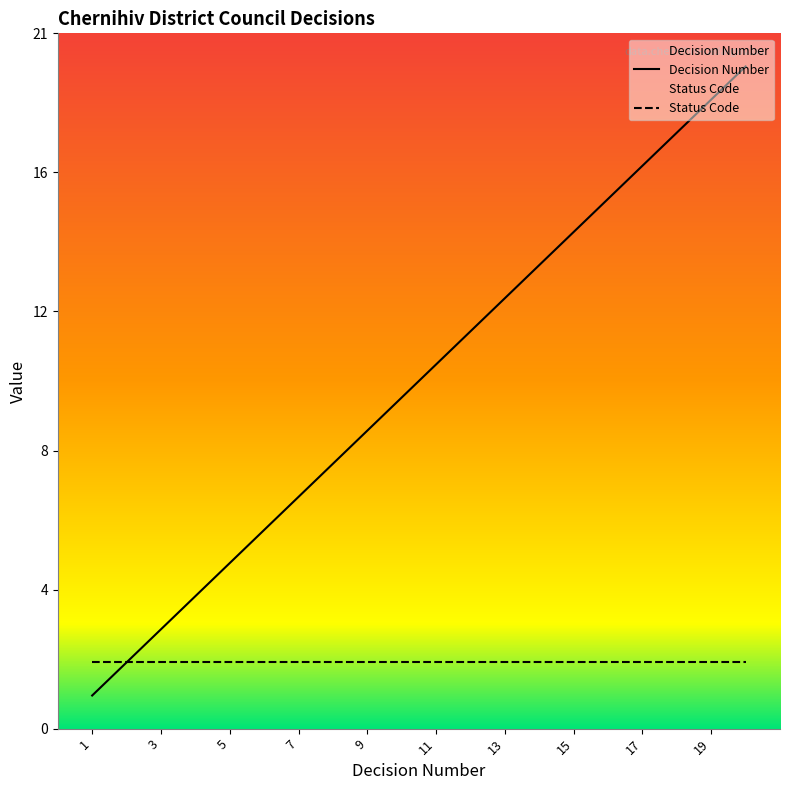

True or false: the data shows 2 at 2.

True